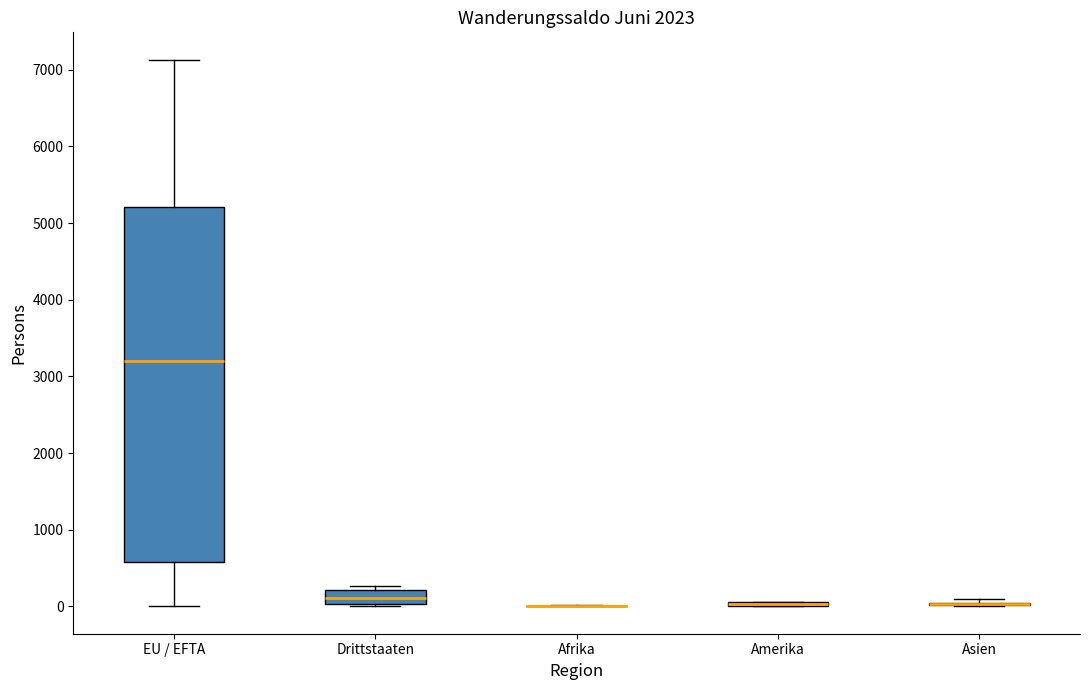

Where does the upper whisker of the box for EU / EFTA end on the y-axis? The values are not printed on the chart, so give them approximately, as read against the axis.

7100